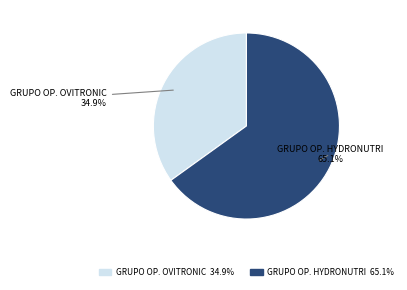

Is there a majority slice in this chart?

Yes